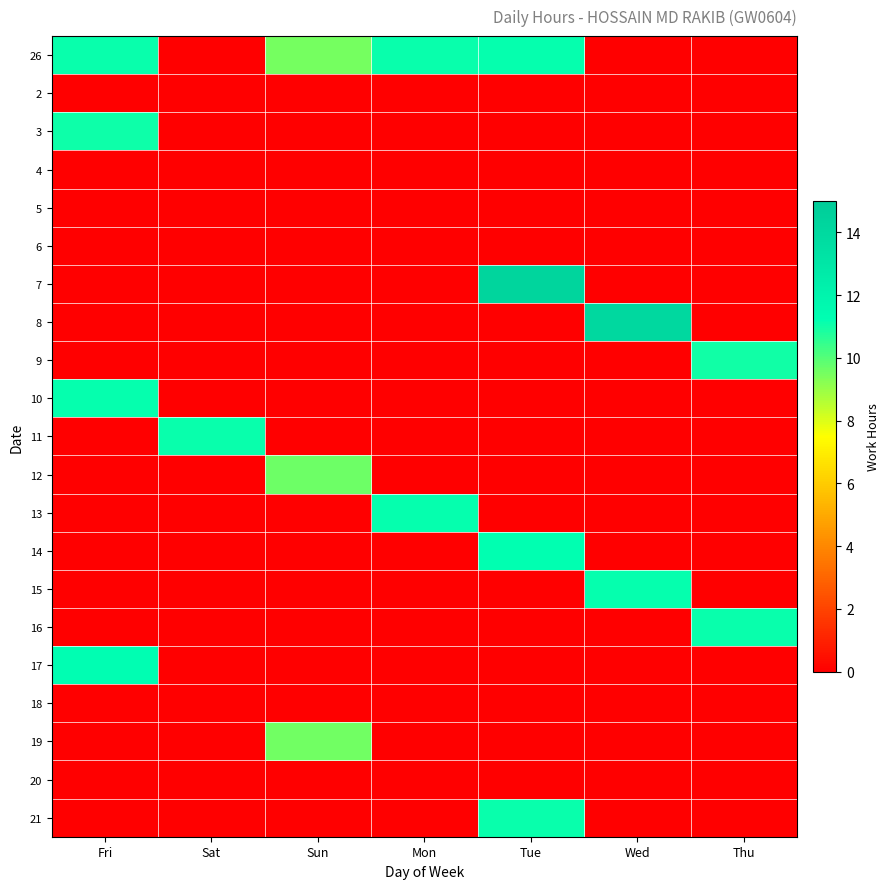

Reading right to left, transcribe all the data shown in this chart.

26: Thu=0.0	Wed=0.0	Tue=11.2	Mon=11.1	Sun=9.6	Sat=0.0	Fri=11.1
2: Thu=0.0	Wed=0.0	Tue=0.0	Mon=0.0	Sun=0.0	Sat=0.0	Fri=0.0
3: Thu=0.0	Wed=0.0	Tue=0.0	Mon=0.0	Sun=0.0	Sat=0.0	Fri=11.0
4: Thu=0.0	Wed=0.0	Tue=0.0	Mon=0.0	Sun=0.0	Sat=0.0	Fri=0.0
5: Thu=0.0	Wed=0.0	Tue=0.0	Mon=0.0	Sun=0.0	Sat=0.0	Fri=0.0
6: Thu=0.0	Wed=0.0	Tue=0.0	Mon=0.0	Sun=0.0	Sat=0.0	Fri=0.0
7: Thu=0.0	Wed=0.0	Tue=14.2	Mon=0.0	Sun=0.0	Sat=0.0	Fri=0.0
8: Thu=0.0	Wed=14.1	Tue=0.0	Mon=0.0	Sun=0.0	Sat=0.0	Fri=0.0
9: Thu=11.0	Wed=0.0	Tue=0.0	Mon=0.0	Sun=0.0	Sat=0.0	Fri=0.0
10: Thu=0.0	Wed=0.0	Tue=0.0	Mon=0.0	Sun=0.0	Sat=0.0	Fri=11.2
11: Thu=0.0	Wed=0.0	Tue=0.0	Mon=0.0	Sun=0.0	Sat=11.1	Fri=0.0
12: Thu=0.0	Wed=0.0	Tue=0.0	Mon=0.0	Sun=9.6	Sat=0.0	Fri=0.0
13: Thu=0.0	Wed=0.0	Tue=0.0	Mon=11.2	Sun=0.0	Sat=0.0	Fri=0.0
14: Thu=0.0	Wed=0.0	Tue=11.2	Mon=0.0	Sun=0.0	Sat=0.0	Fri=0.0
15: Thu=0.0	Wed=11.2	Tue=0.0	Mon=0.0	Sun=0.0	Sat=0.0	Fri=0.0
16: Thu=11.1	Wed=0.0	Tue=0.0	Mon=0.0	Sun=0.0	Sat=0.0	Fri=0.0
17: Thu=0.0	Wed=0.0	Tue=0.0	Mon=0.0	Sun=0.0	Sat=0.0	Fri=11.3
18: Thu=0.0	Wed=0.0	Tue=0.0	Mon=0.0	Sun=0.0	Sat=0.0	Fri=0.0
19: Thu=0.0	Wed=0.0	Tue=0.0	Mon=0.0	Sun=9.6	Sat=0.0	Fri=0.0
20: Thu=0.0	Wed=0.0	Tue=0.0	Mon=0.0	Sun=0.0	Sat=0.0	Fri=0.0
21: Thu=0.0	Wed=0.0	Tue=11.1	Mon=0.0	Sun=0.0	Sat=0.0	Fri=0.0